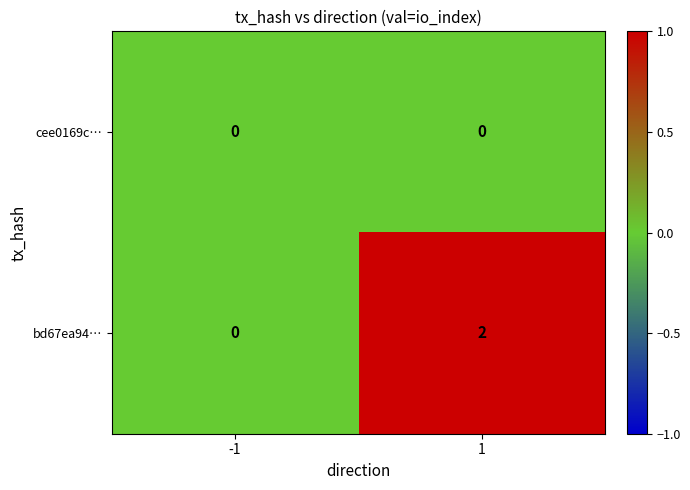

Which label corresponds to the largest value in the chart?

1